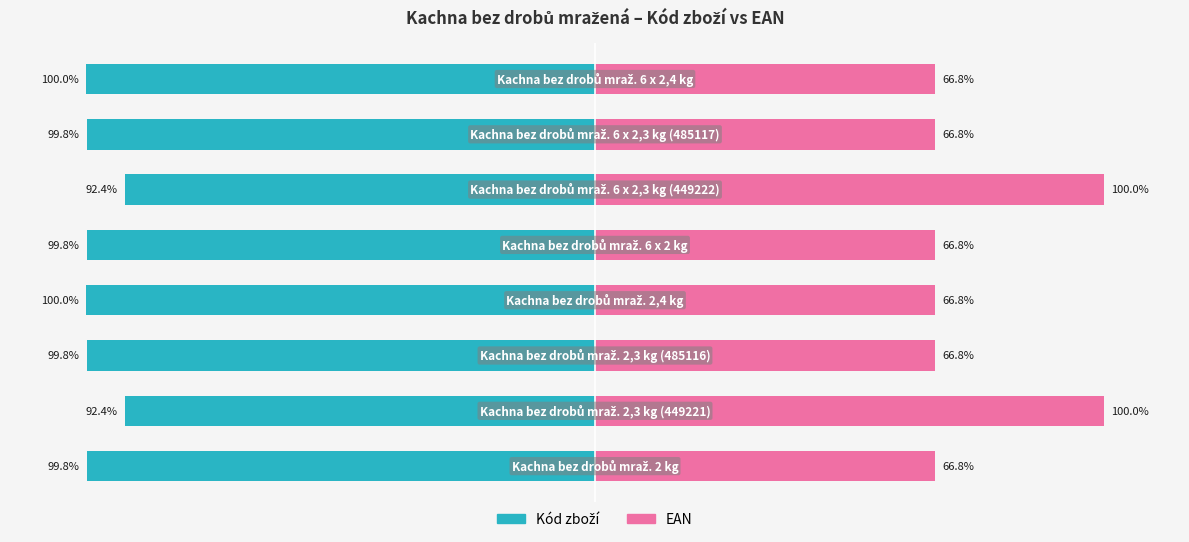

Are the bars horizontal?

Yes